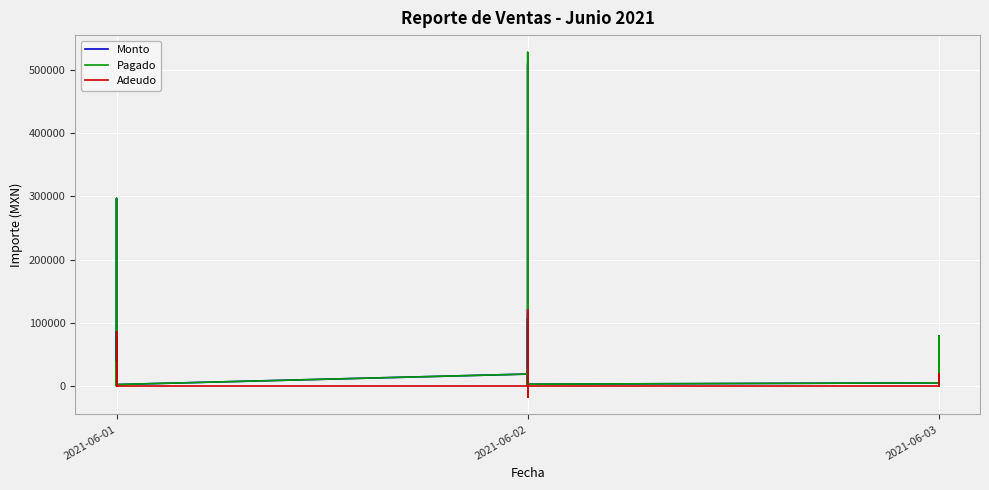

Which series has the largest total across all categories?

Monto